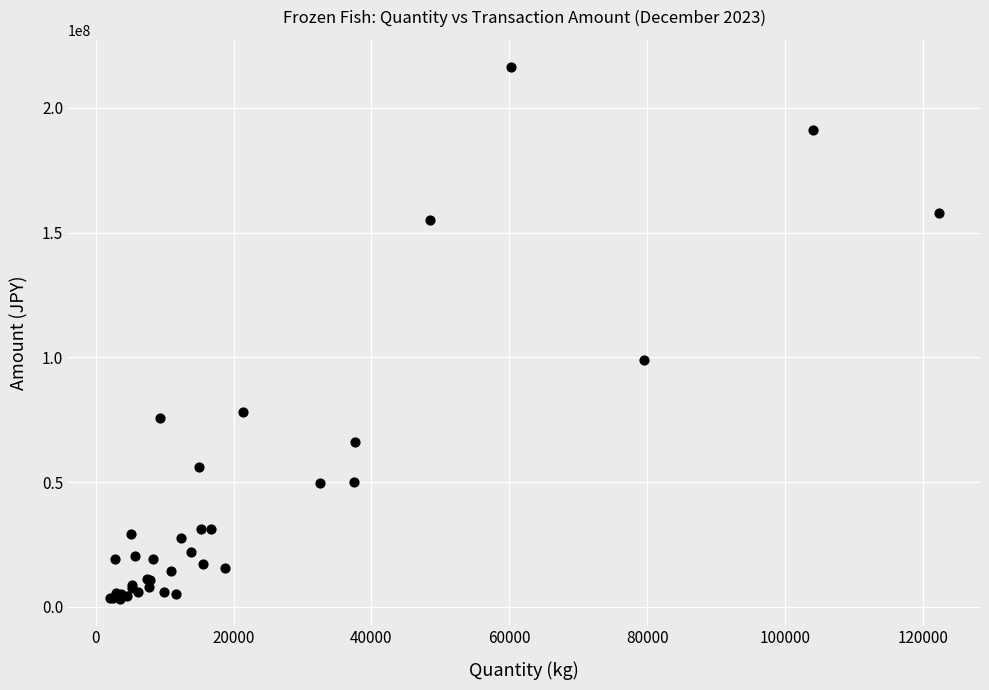

What Y value in the scatter plot is closest to 109898809?

98805245